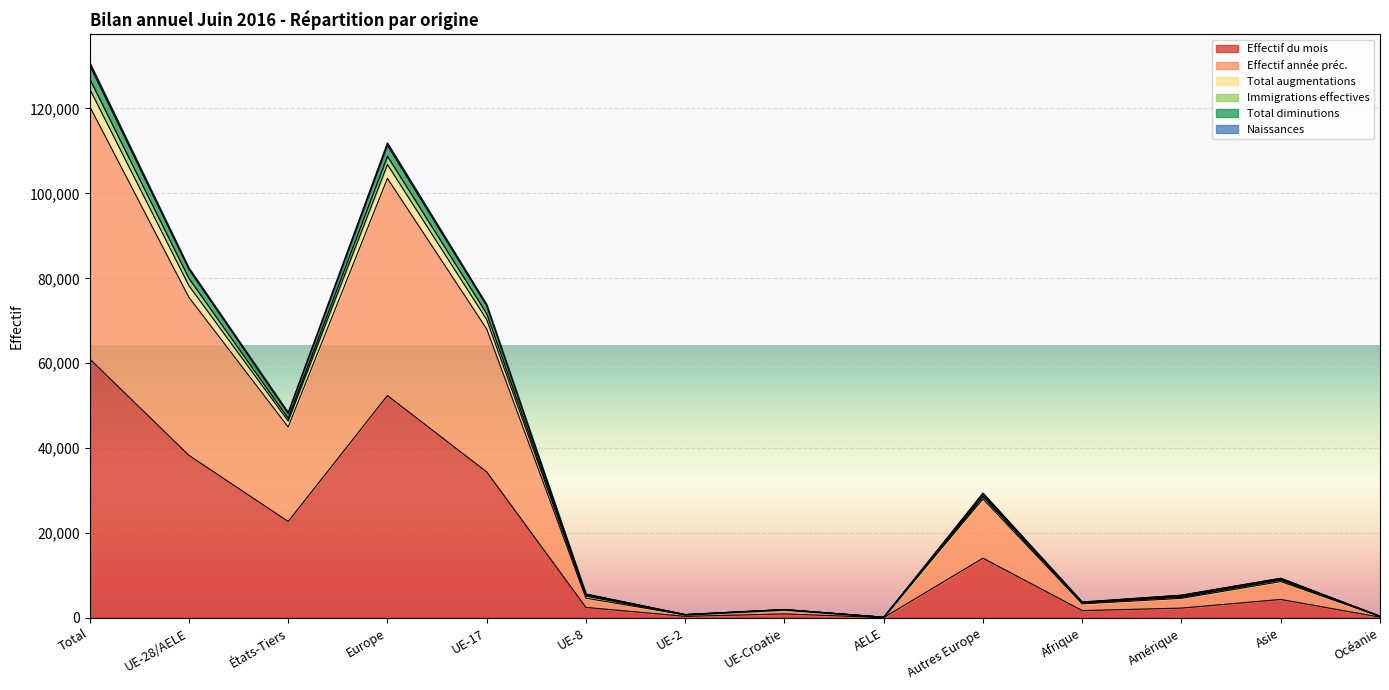

What is the highest value of the Effectif du mois series?

61021